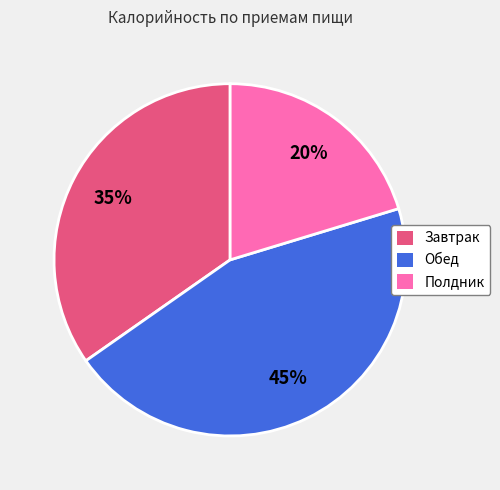

To the nearest percent, what is the difference between the largest and smallest slice percentages?

25%